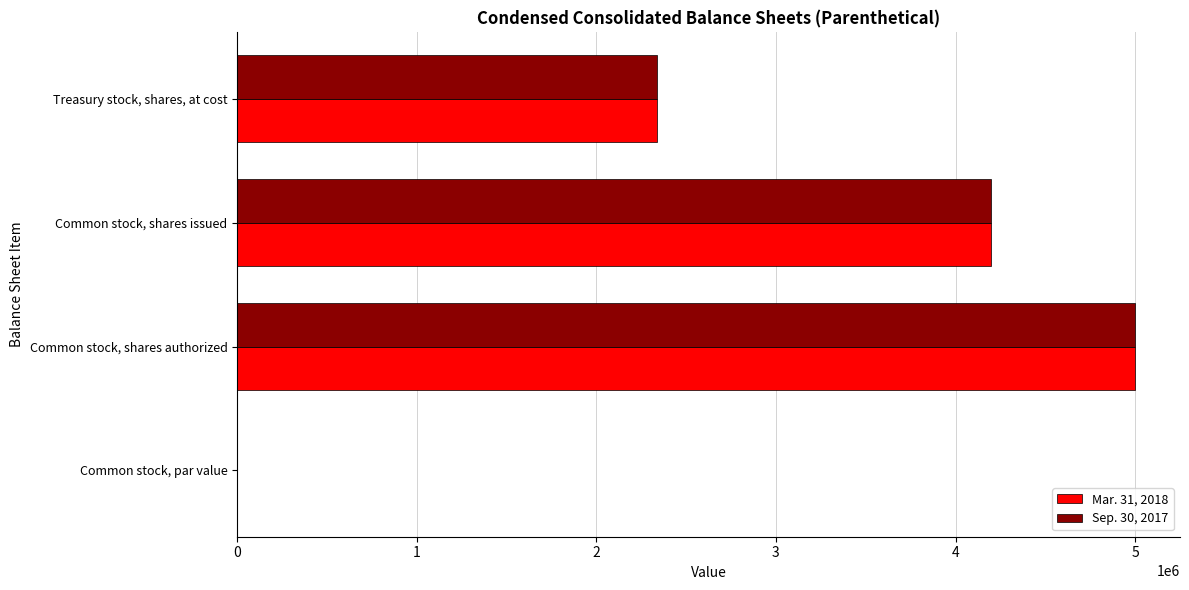

At which label is Sep. 30, 2017 closest to 2500000?

Treasury stock, shares, at cost